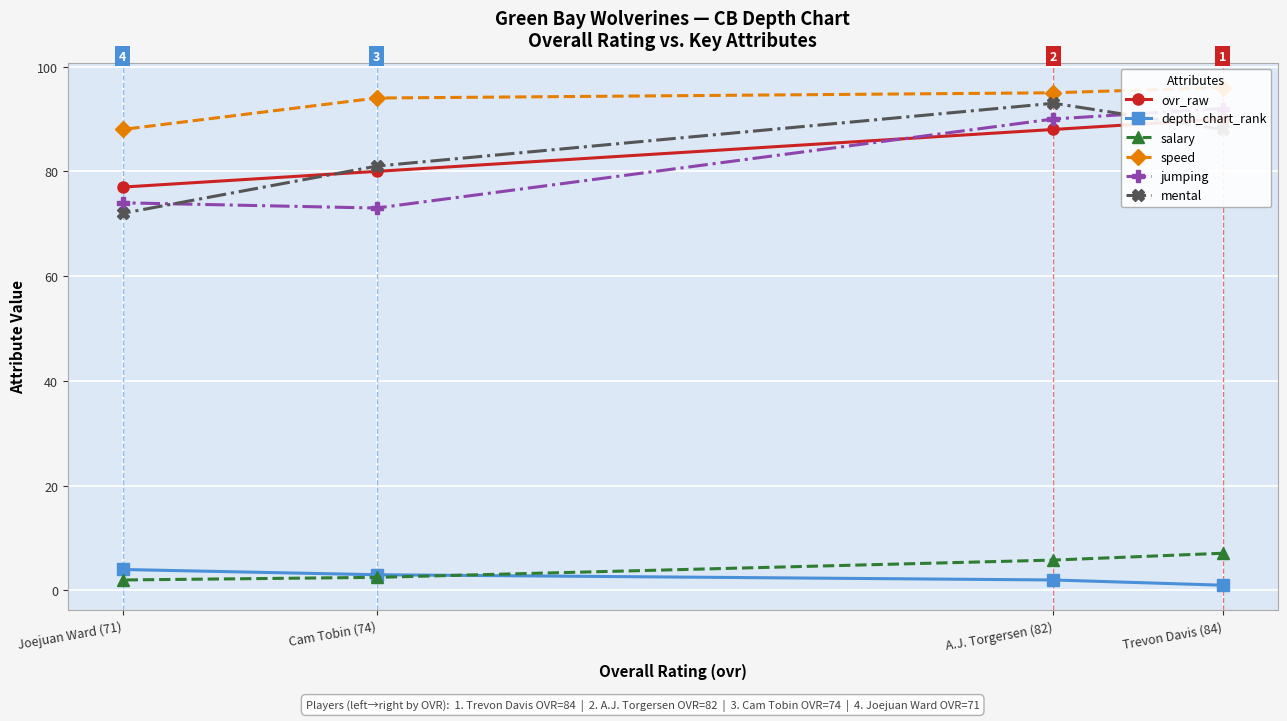

How many data points in speed are less than 95?

2